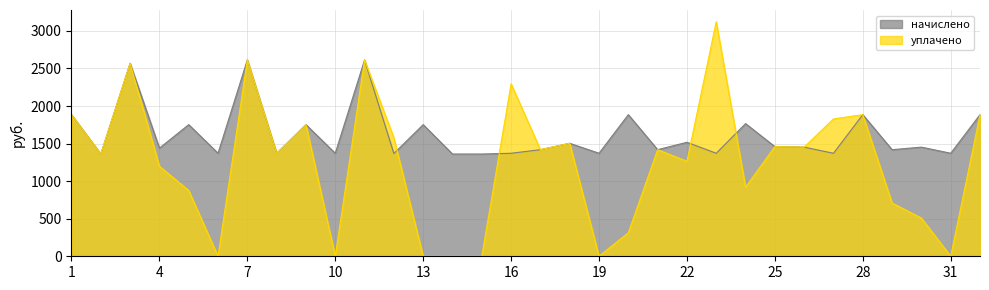

What is the difference between the maximum and second lowest values in the начислено series?

1252.0